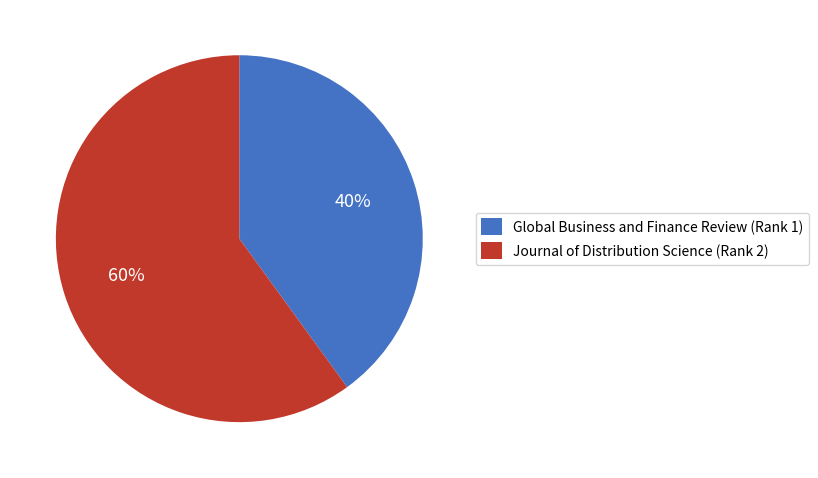

Is there a majority slice in this chart?

Yes